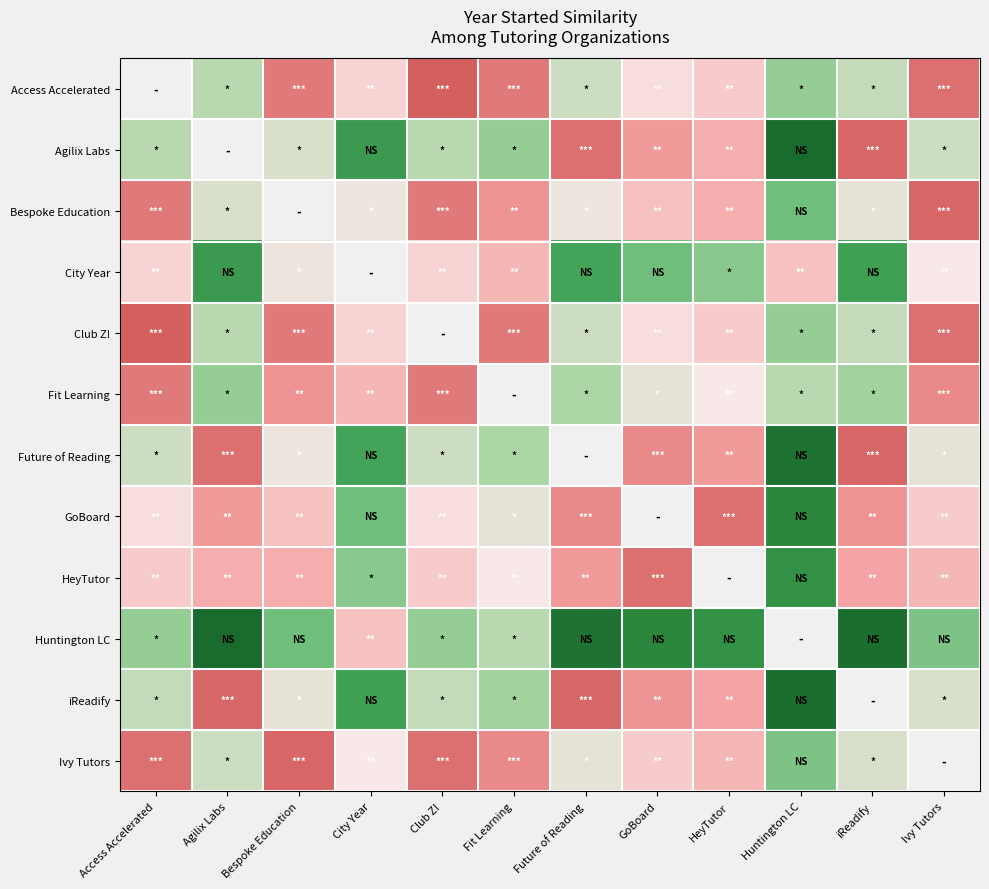

At which category does the chart reach its peak across all series?

Huntington LC